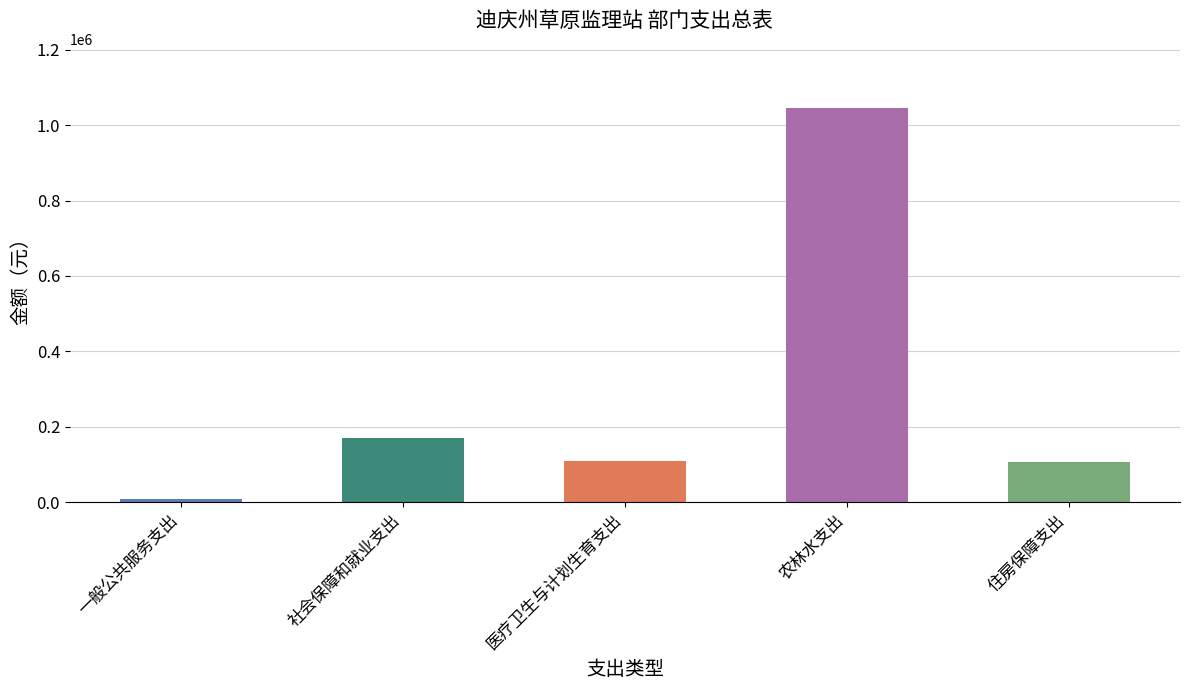

Which has a higher value, 社会保障和就业支出 or 住房保障支出?

社会保障和就业支出